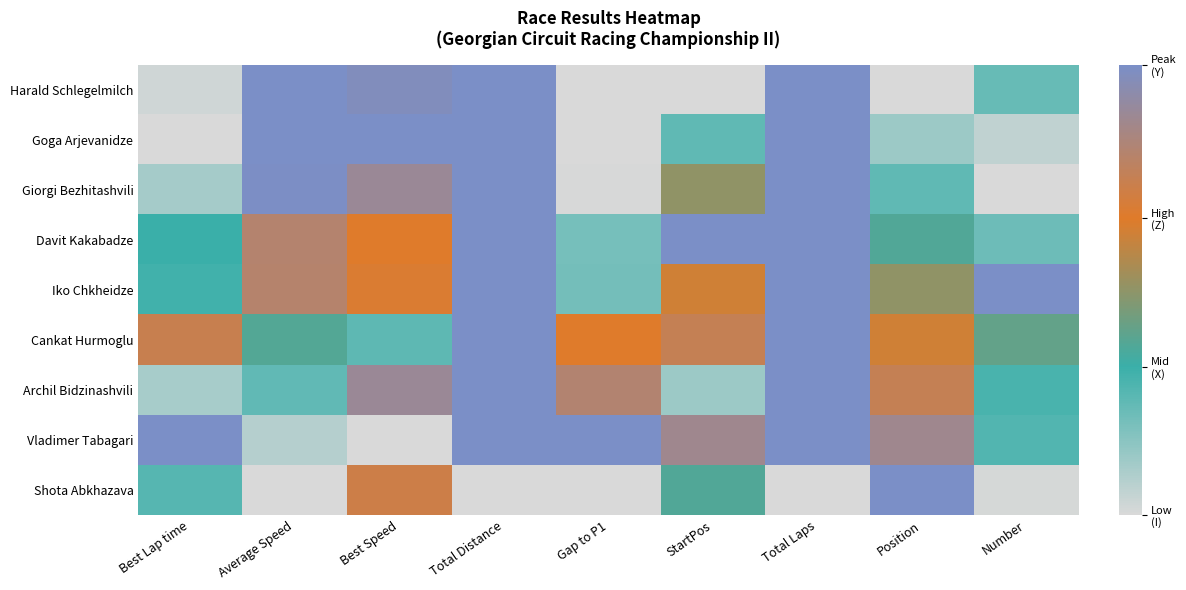

List the series in order of their peak value, highest first.

Harald Schlegelmilch, Goga Arjevanidze, Giorgi Bezhitashvili, Davit Kakabadze, Iko Chkheidze, Cankat Hurmoglu, Archil Bidzinashvili, Vladimer Tabagari, Shota Abkhazava